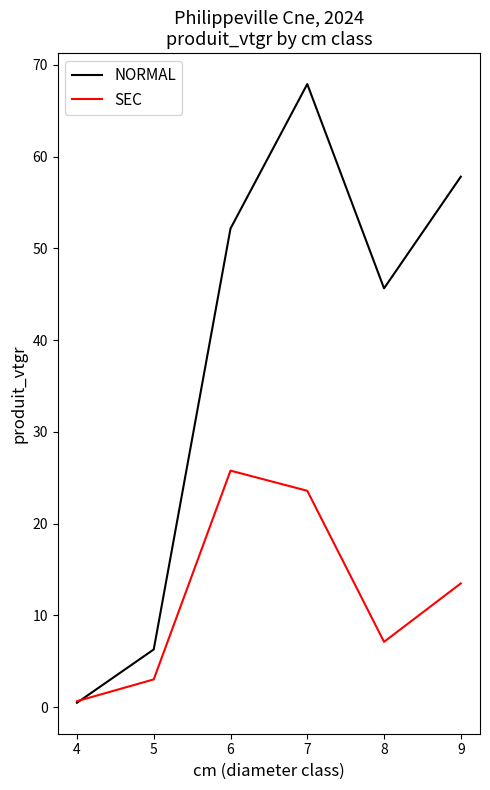

What is the lowest value of the NORMAL series?

0.5